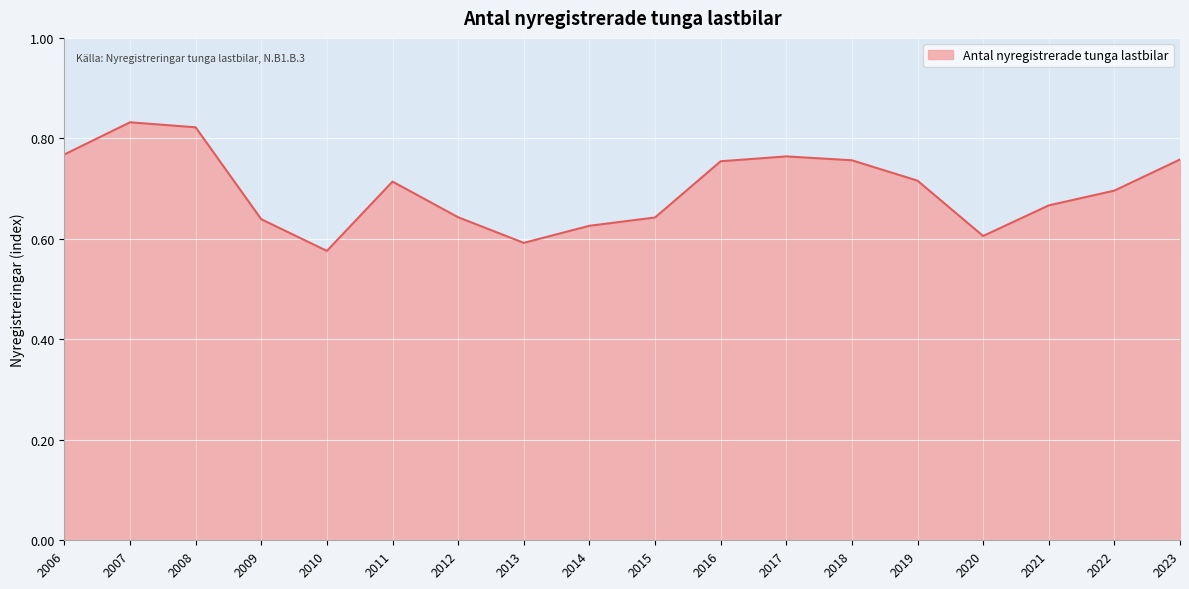

How many lines are shown in the chart?

1